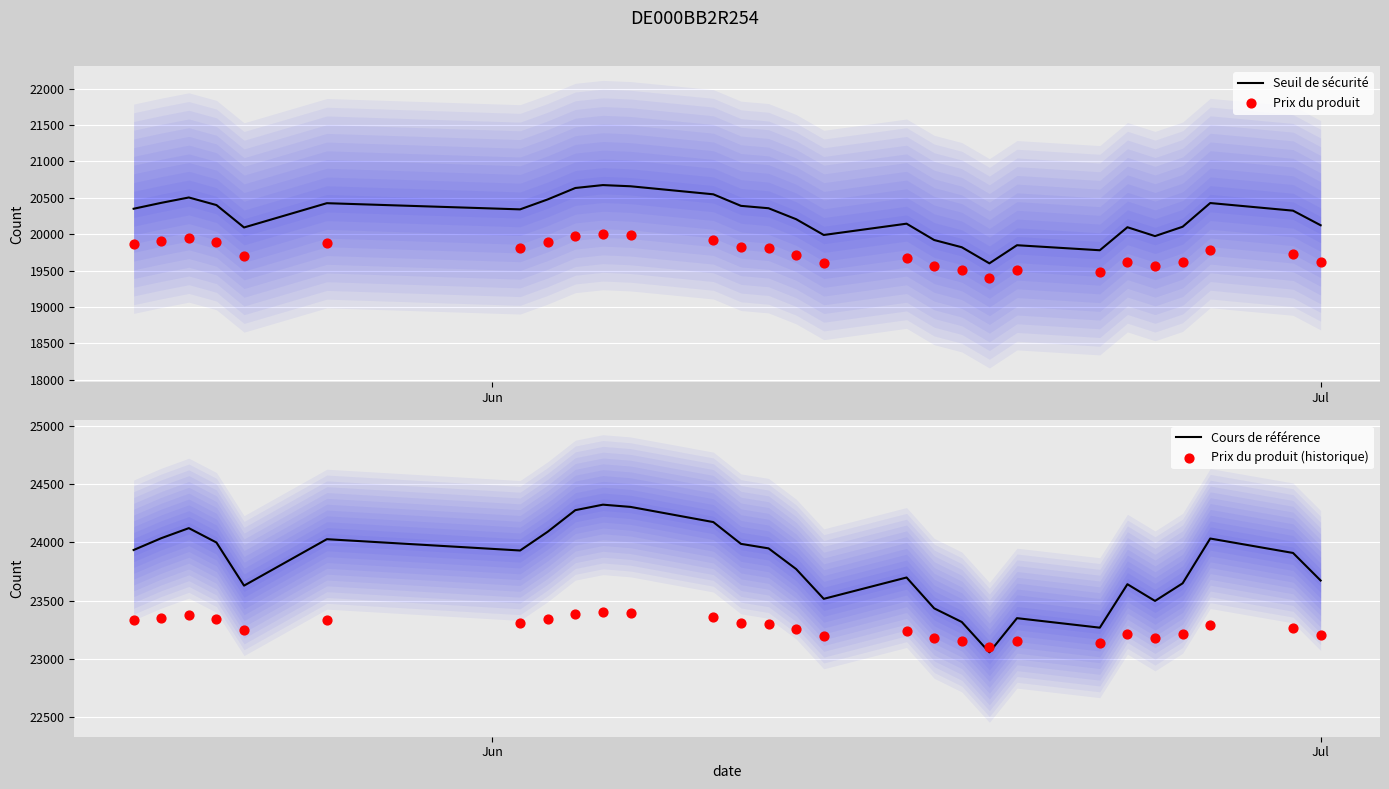

What are all the series names shown in the legend?

Seuil de sécurité, Prix du produit, Cours de référence, Prix du produit (historique)